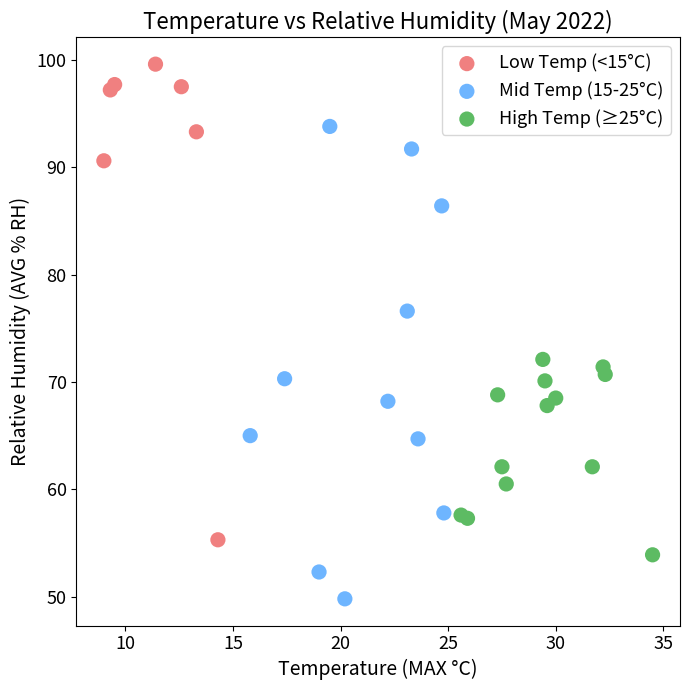

Which series contains the lowest Y value?

Mid Temp (15-25°C)